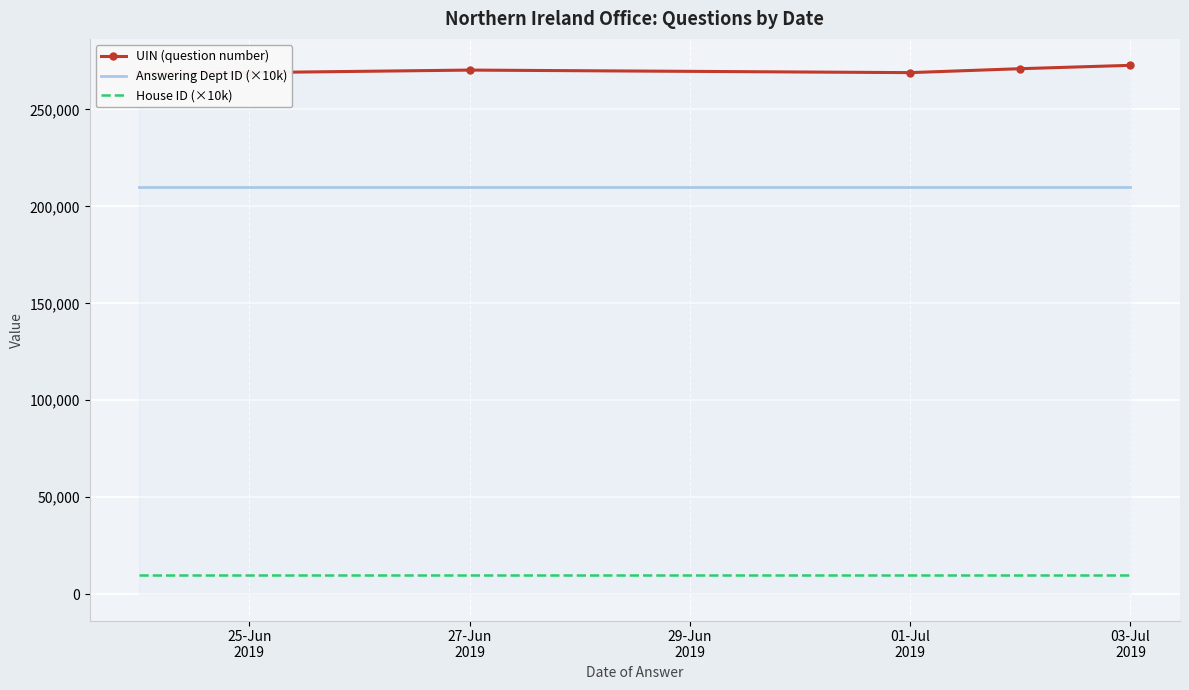

What is the label of the 4th point from the left?

01-Jul
2019